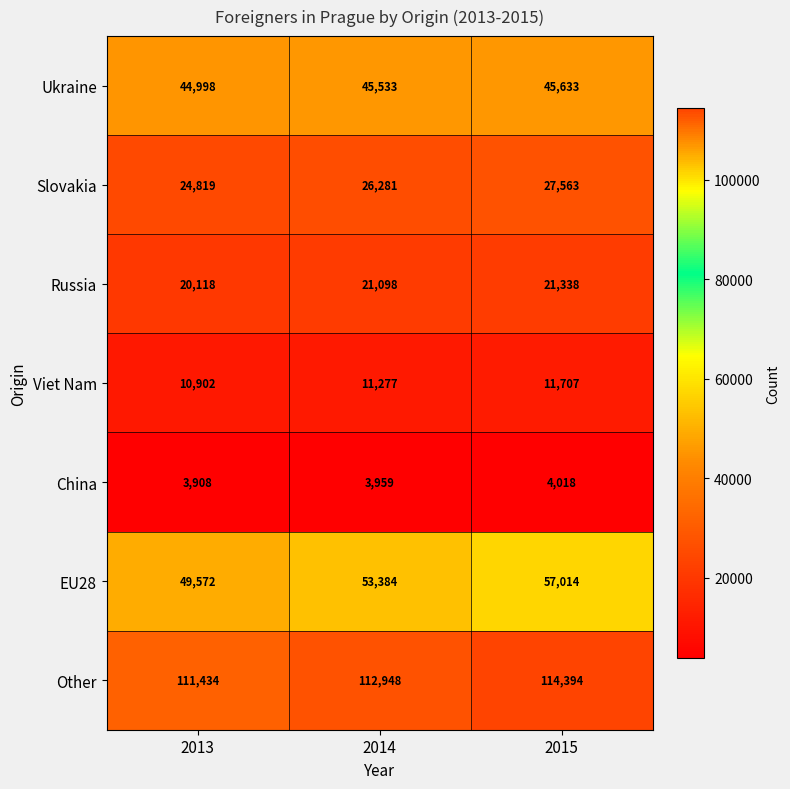

What is the lowest value of the Russia series?

20118